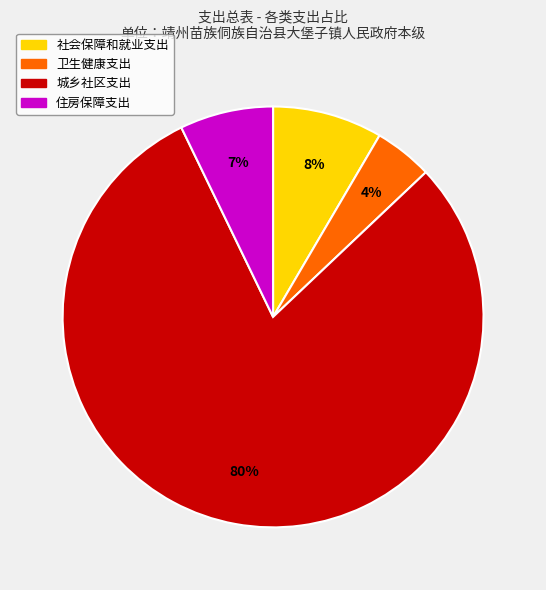

Approximately how many times larger is the value at 卫生健康支出 compared to 社会保障和就业支出?

0.5